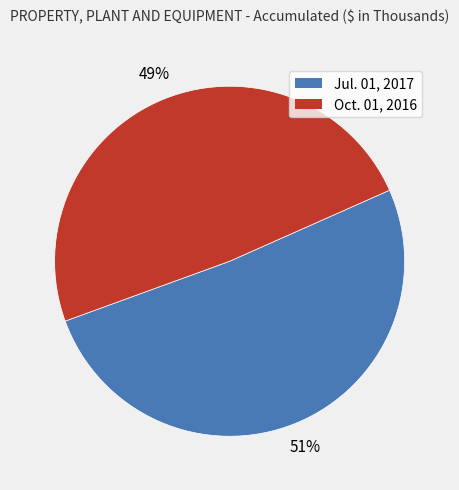

To the nearest percent, what is the difference between the Jul. 01, 2017 and Oct. 01, 2016 slice percentages?

2%